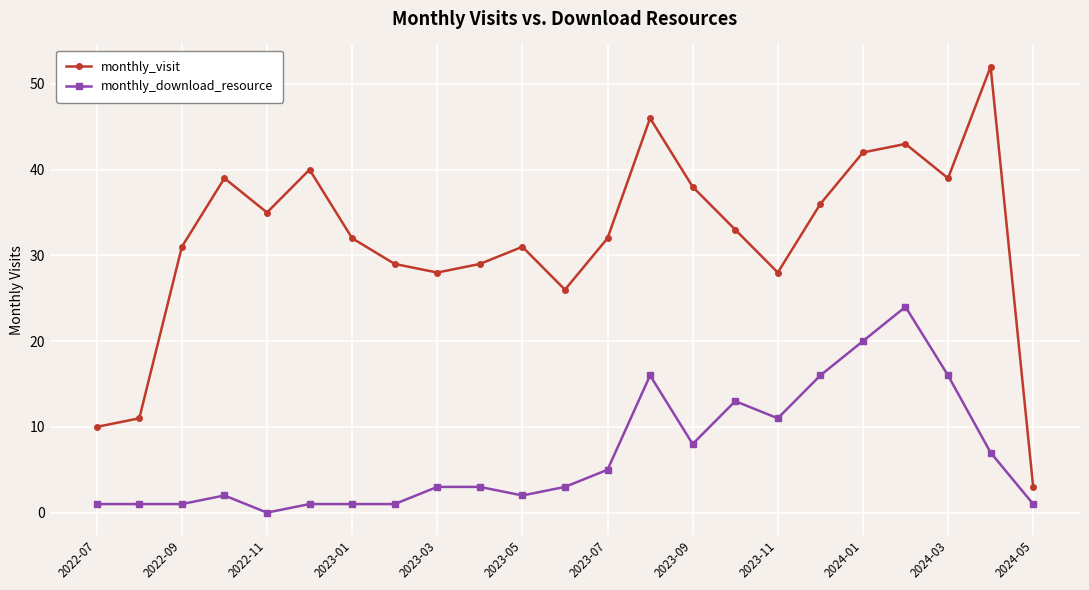

Which series has the largest total across all categories?

monthly_visit